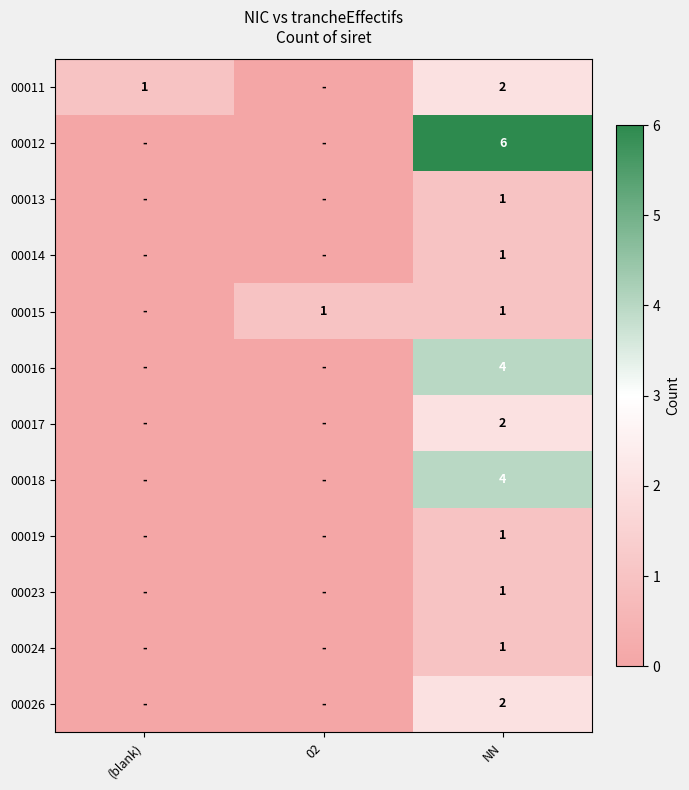

The 00023 series shows 1 at NN. True or false?

True